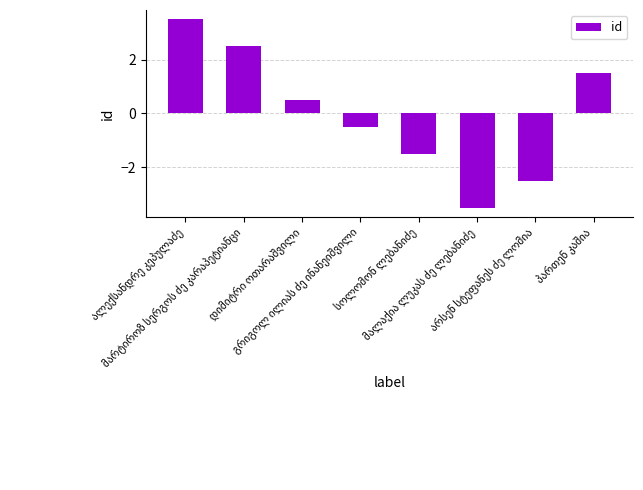

What is the difference between the maximum and minimum values?

7.0